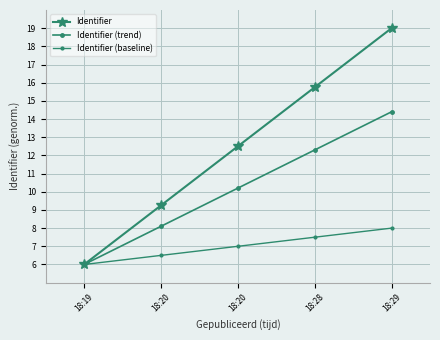

How many lines are shown in the chart?

3